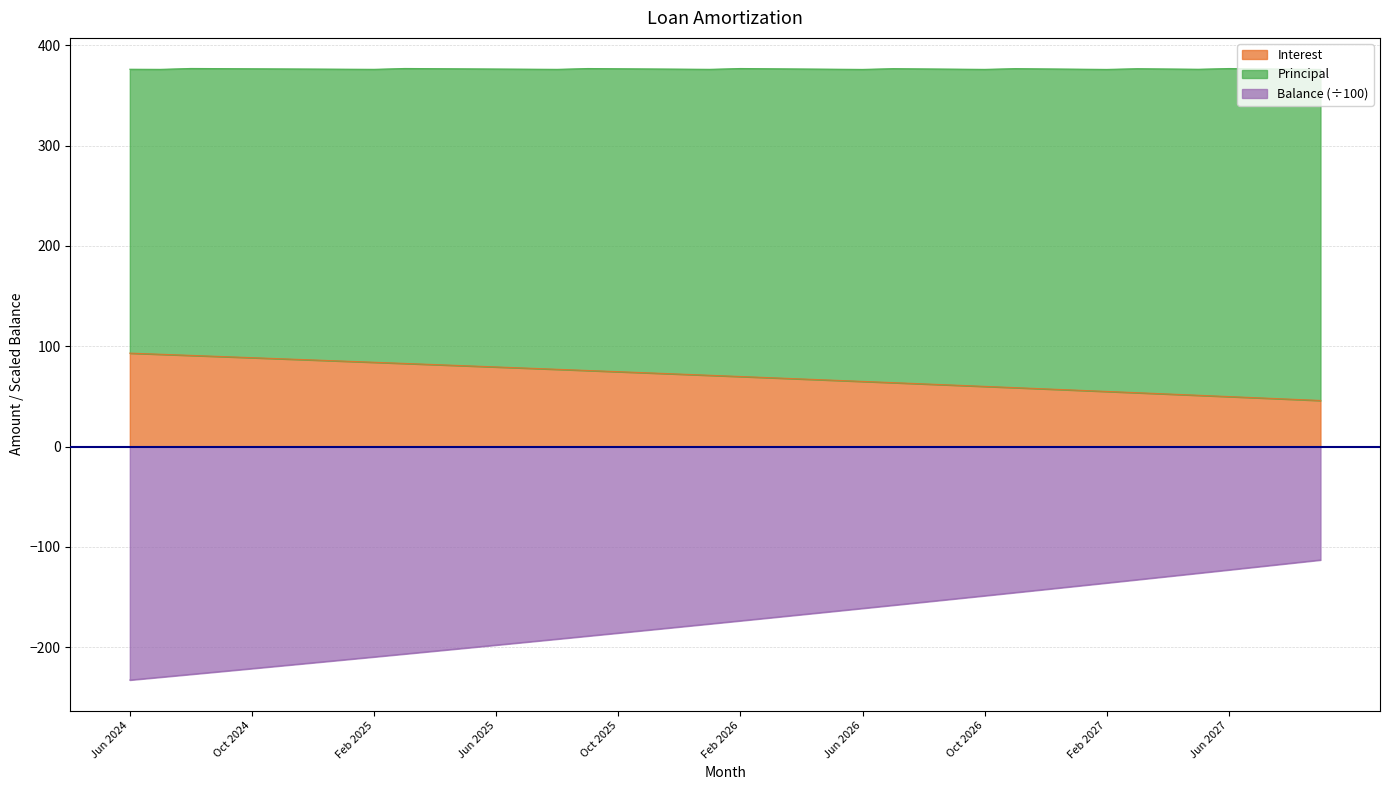

What is the lowest value of the Balance (÷100) series?

-232.6